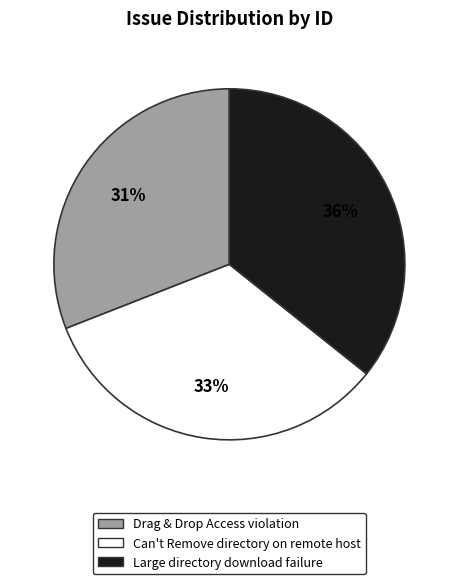

Is there any slice that represents more than half of the pie?

No